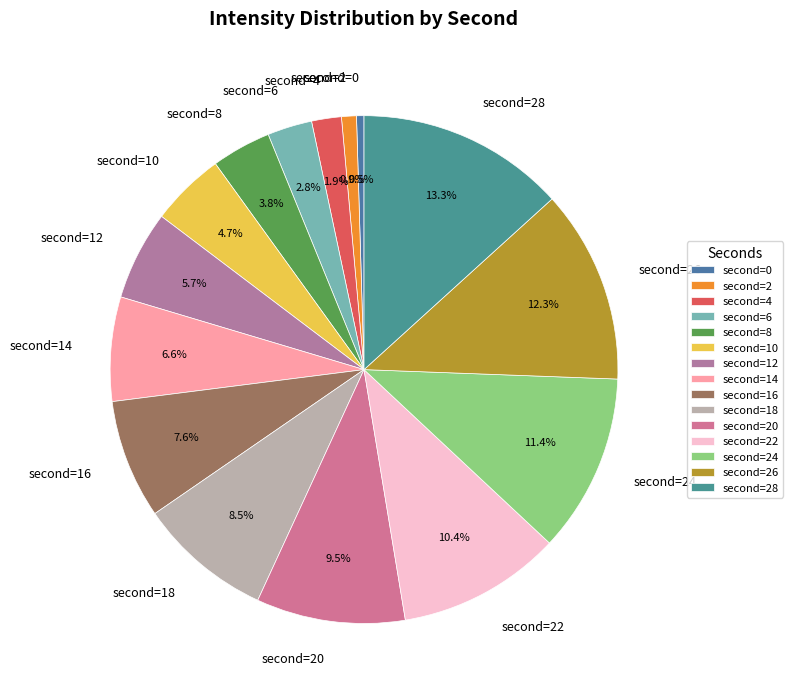

Which category has the biggest portion of the pie?

second=28